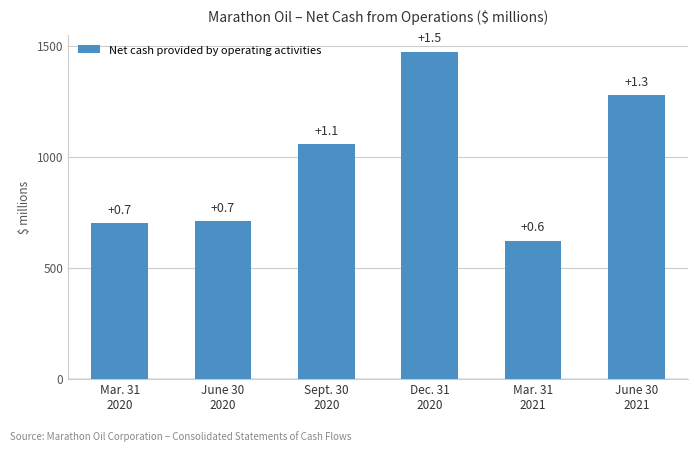

How many bars are there in total?

6